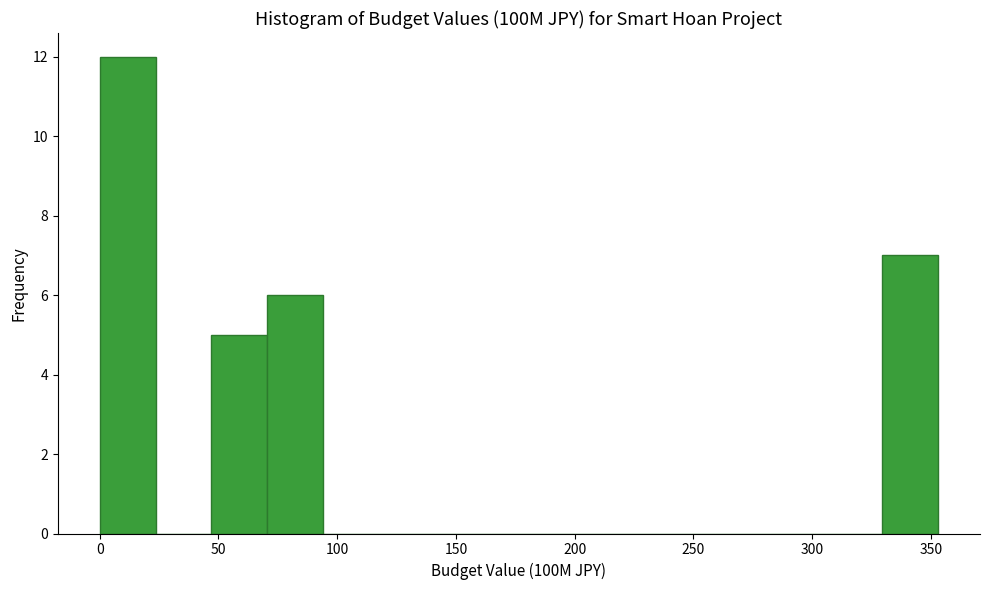

What is the height of the bar covering 70 to 95 on the x-axis? Neither the bar edges nor the heights are printed on the chart, so give them approximately, as read against the axes.

6